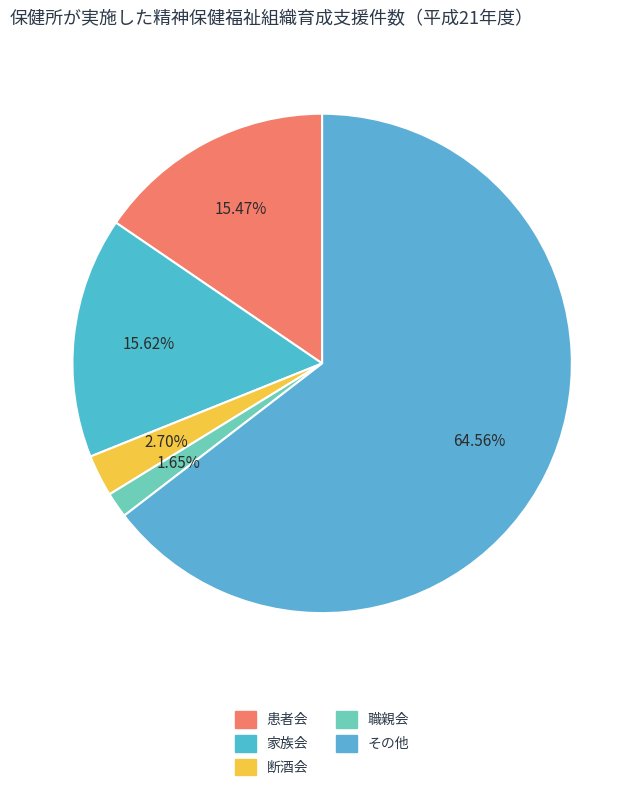

Is it true that 患者会 is 10% of the pie?

False